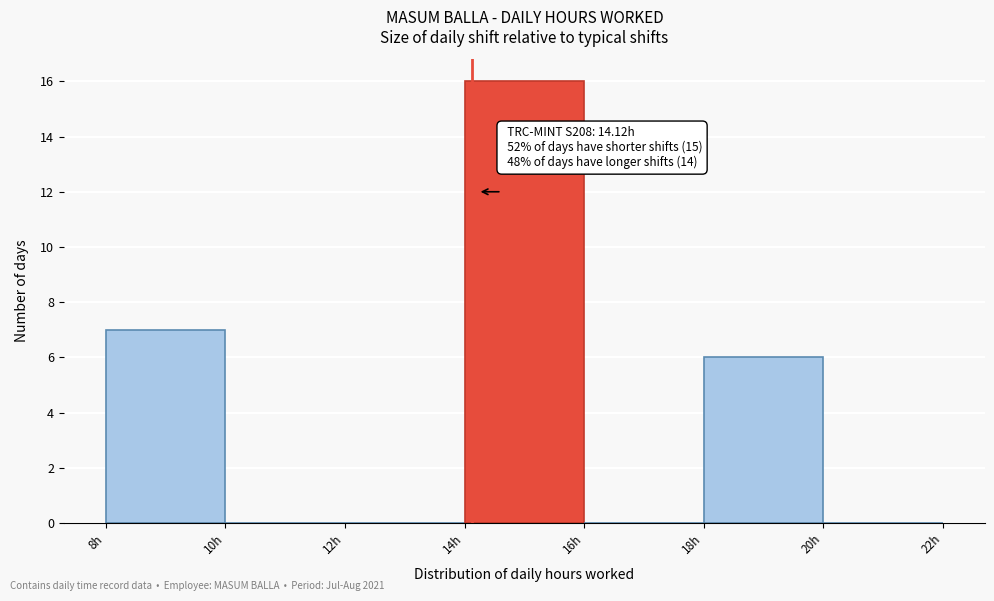

Which range on the x-axis has the tallest bar?

14 to 16